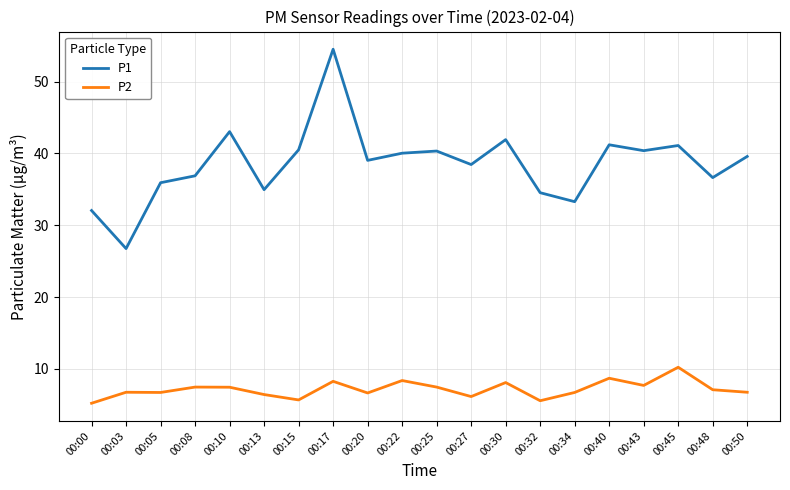

True or false: P2 and P1 cross at least once.

False